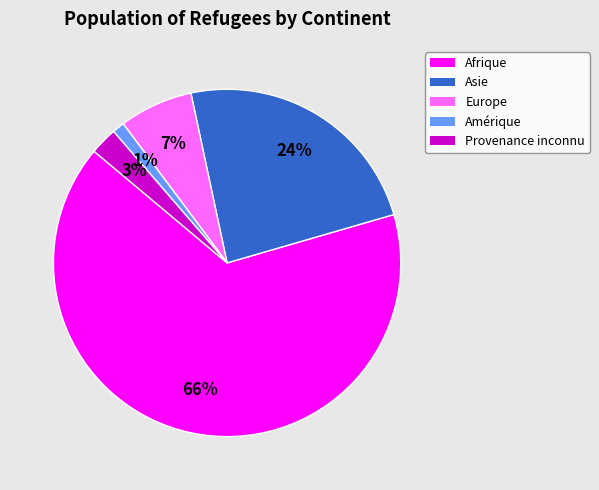

What percentage is the Amérique slice, to the nearest percent?

1%